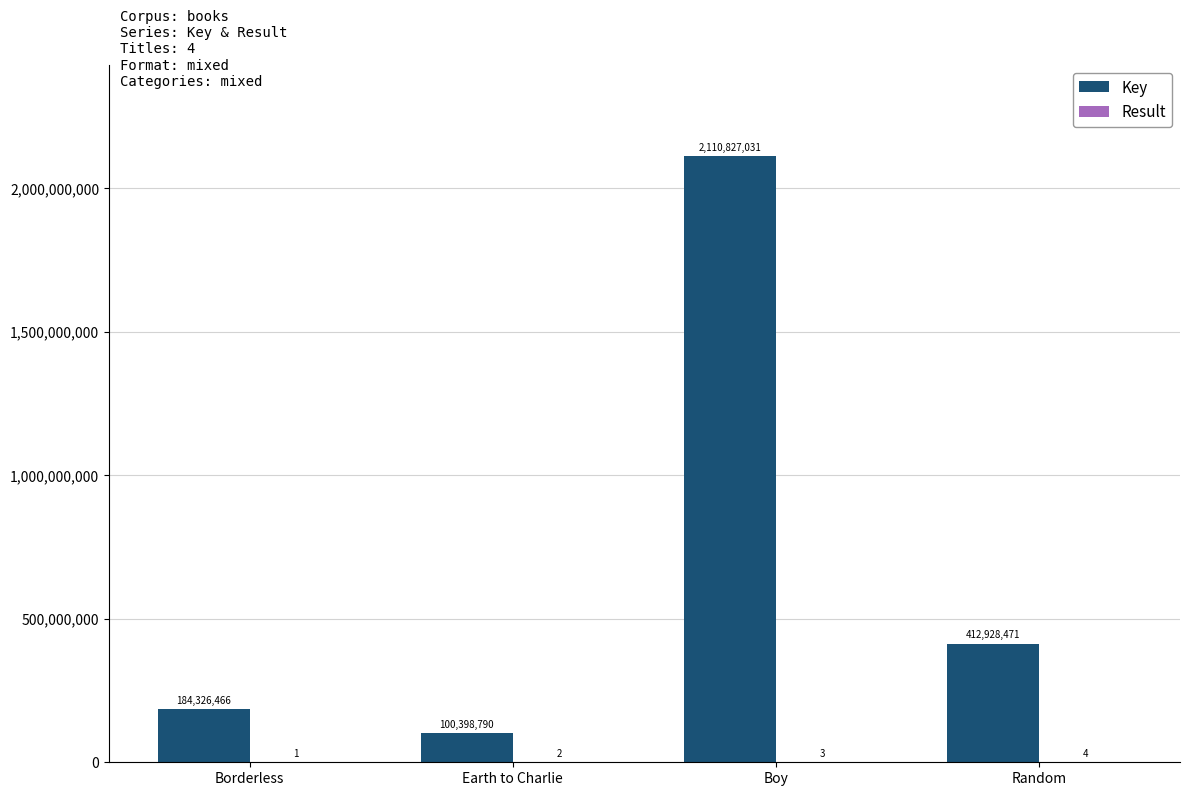

True or false: Key has a value of 297505077 at Borderless.

False